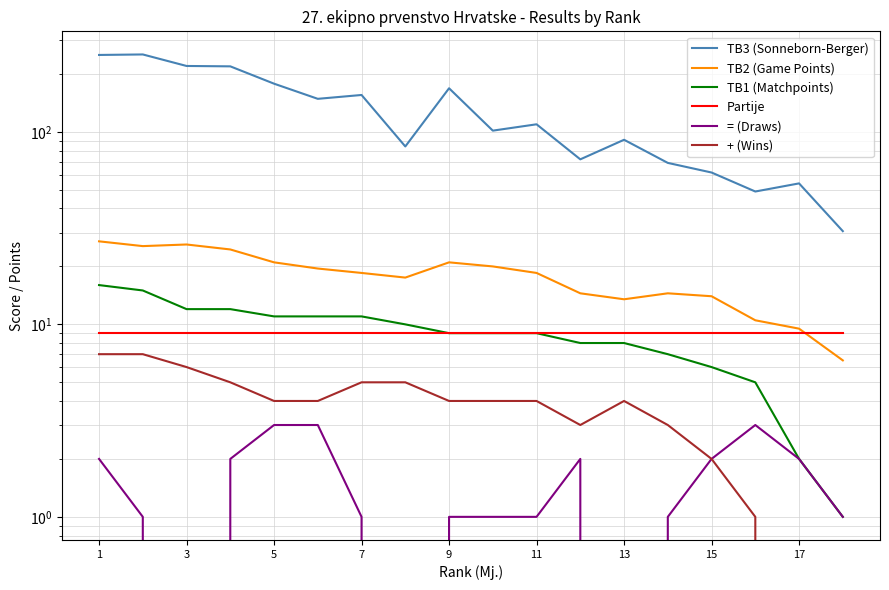

How many lines are shown in the chart?

6